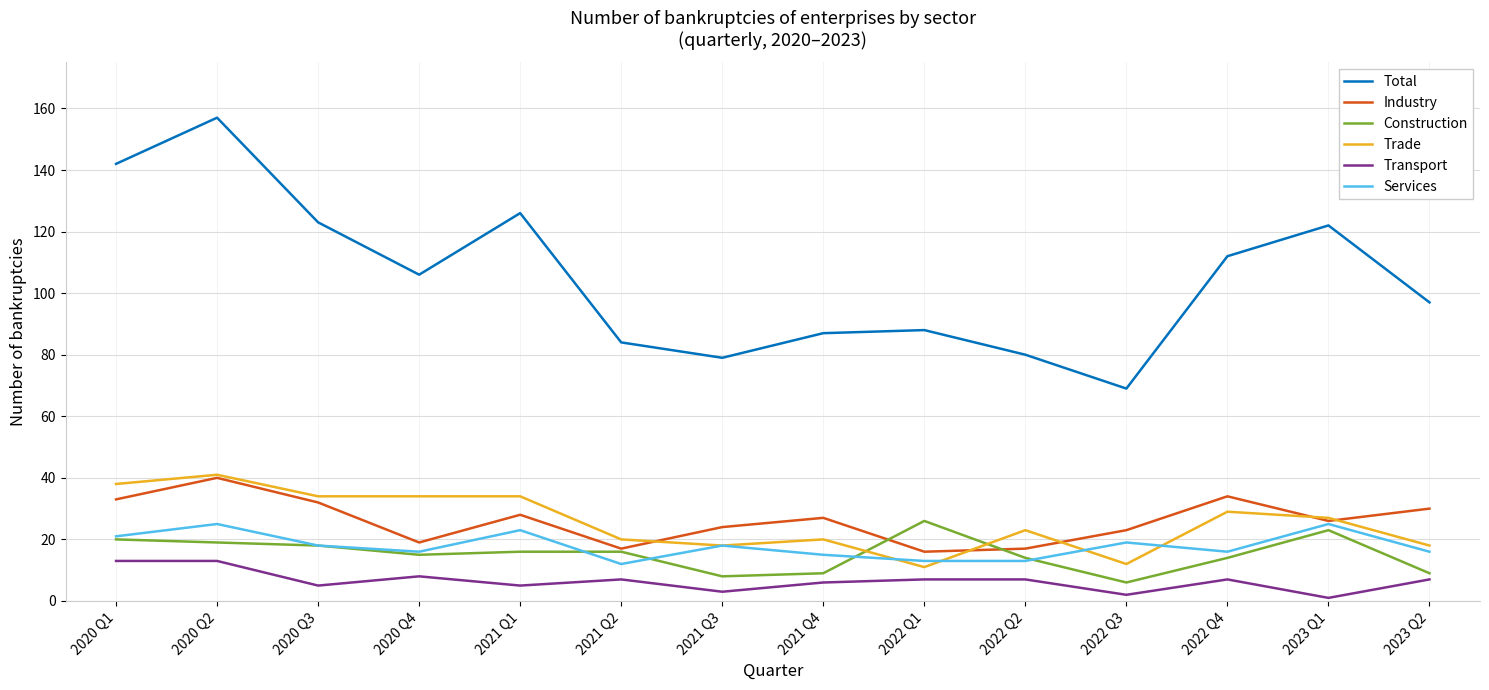

Does the chart display data point markers on the line(s)?

No